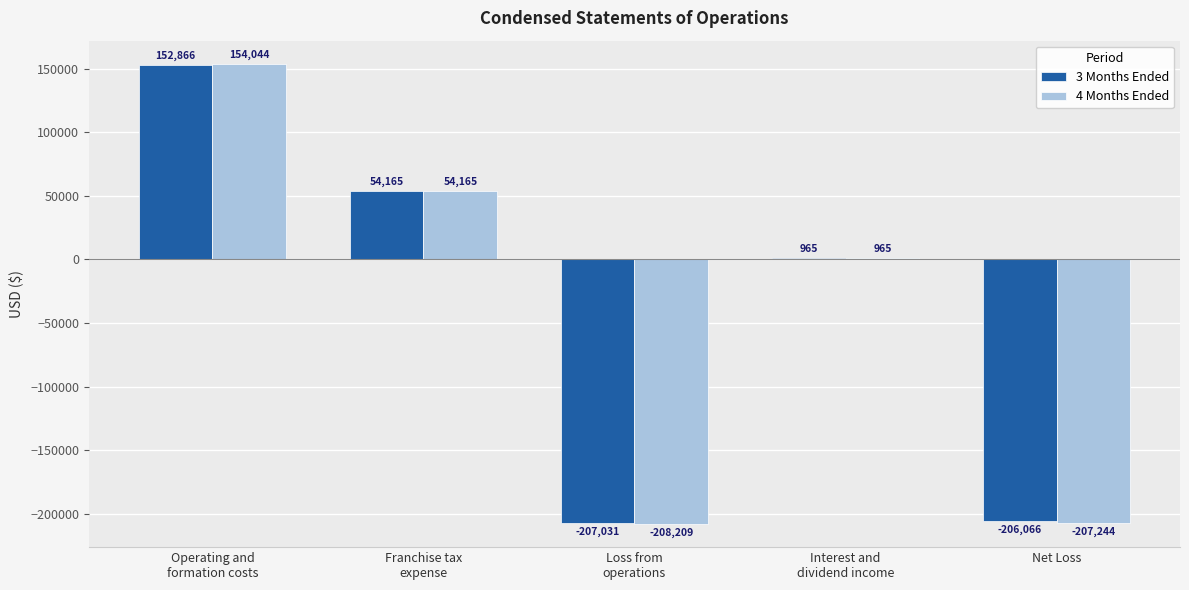

The 4 Months Ended series shows -207244 at Net Loss. True or false?

True